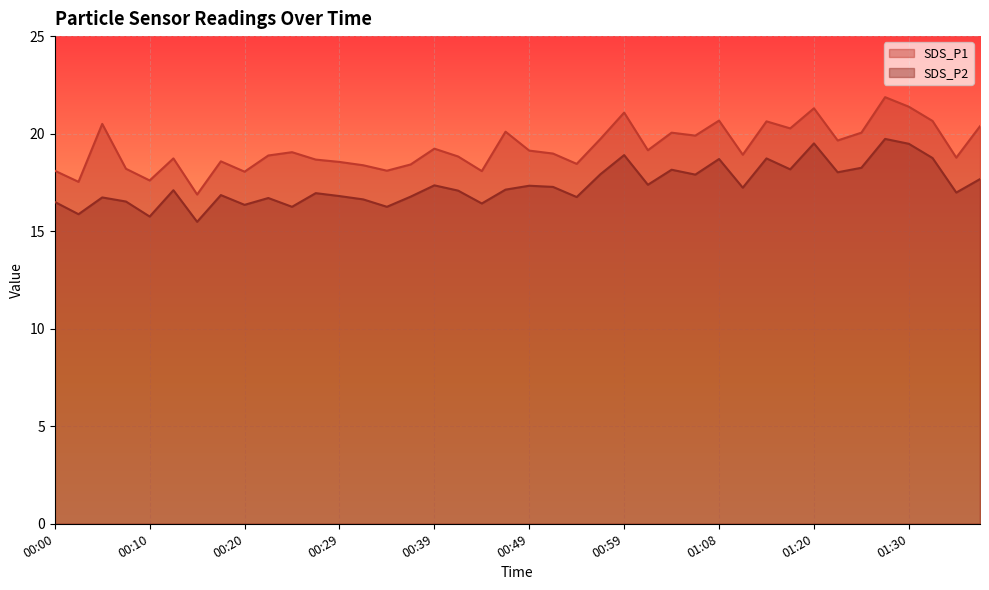

At which category is the sum across all series the highest?

01:28